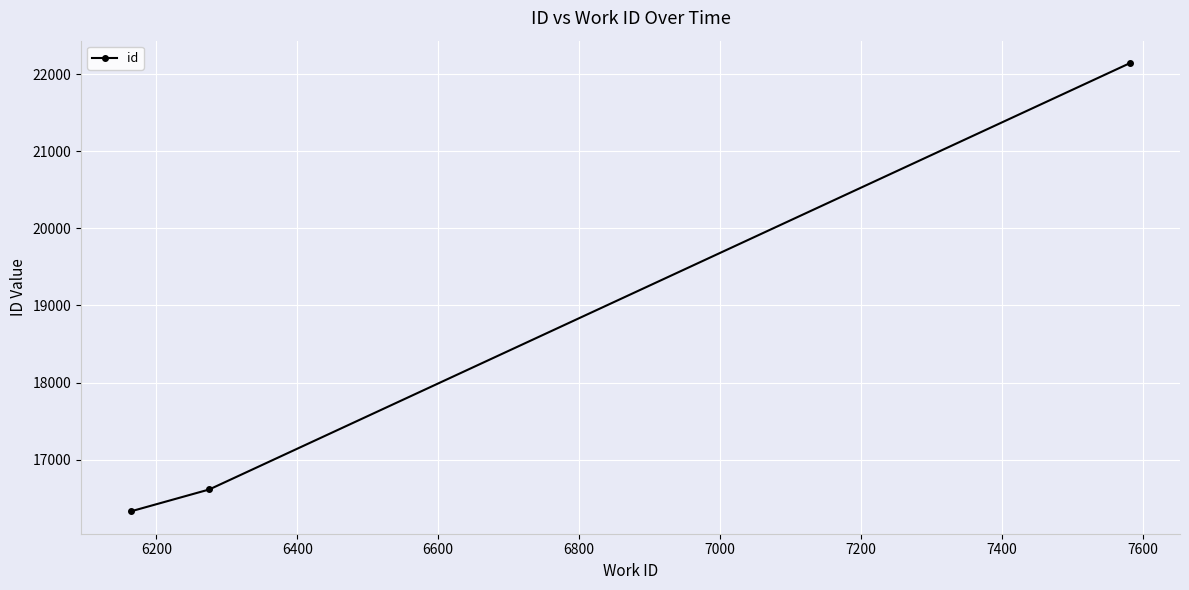

What is the smallest value displayed?

16330